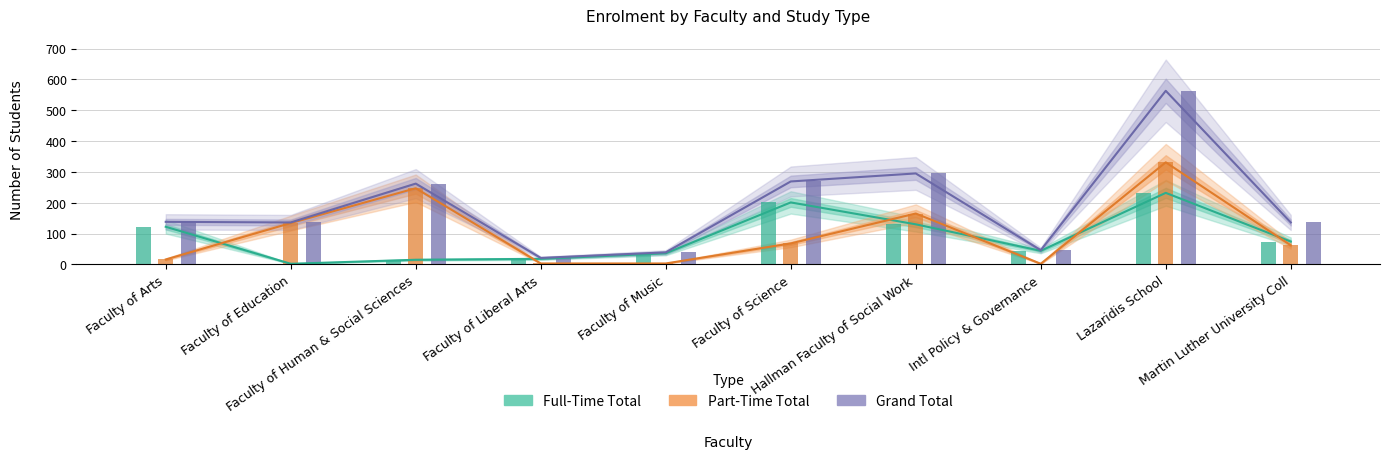

How many values in the Part-Time Total series are below 68?

5